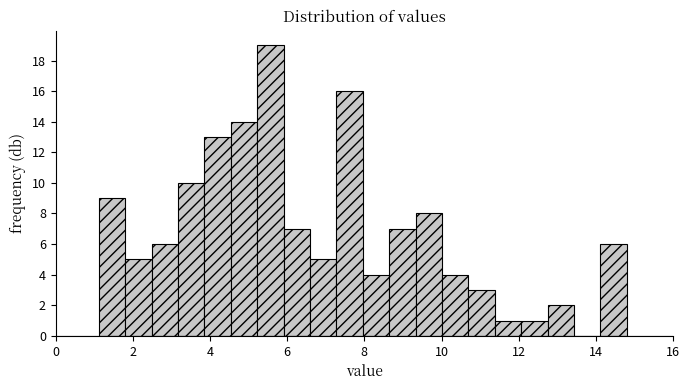

Around what value on the x-axis is the tallest bar? Give the approximate position of its centre, as read against the axis.

5.6